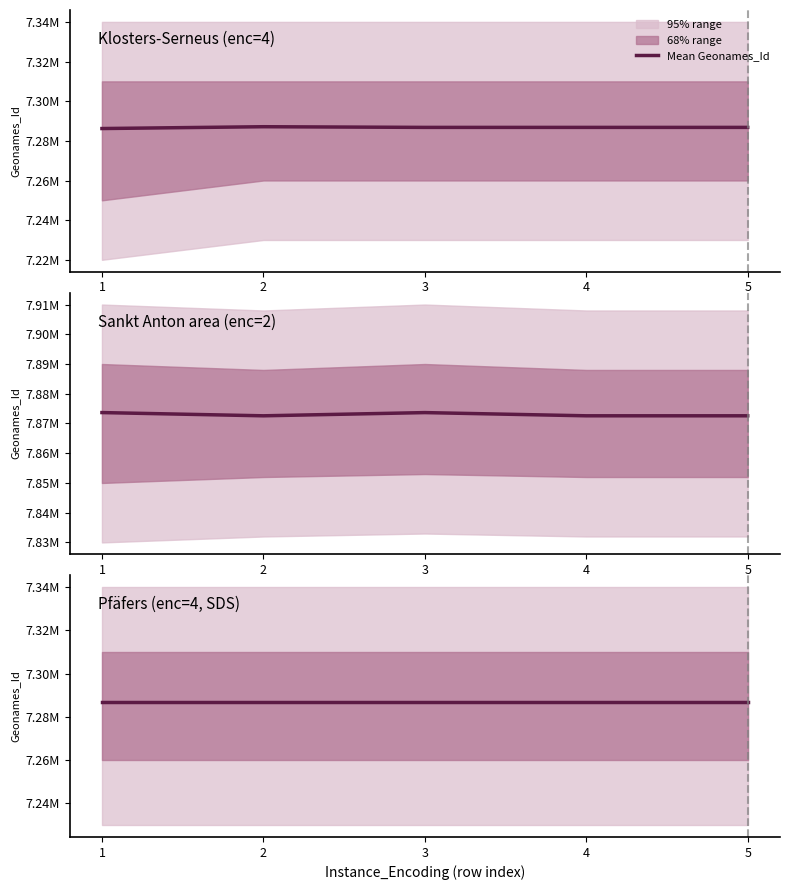

True or false: Geonames_Id_enc4 and Base_Type_Unsure_enc4 cross at least once.

False